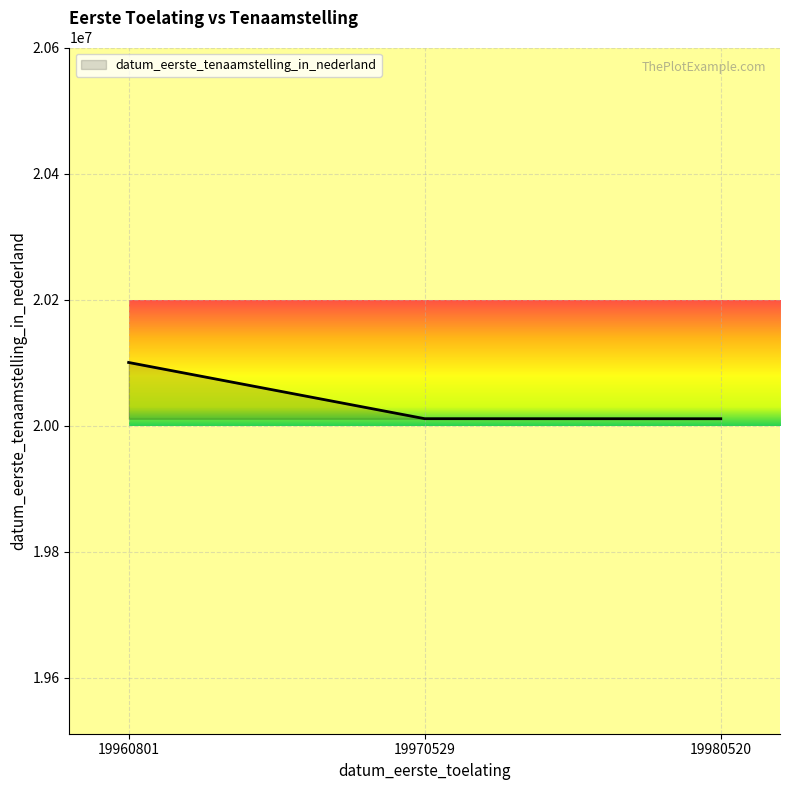

How many lines are shown in the chart?

1